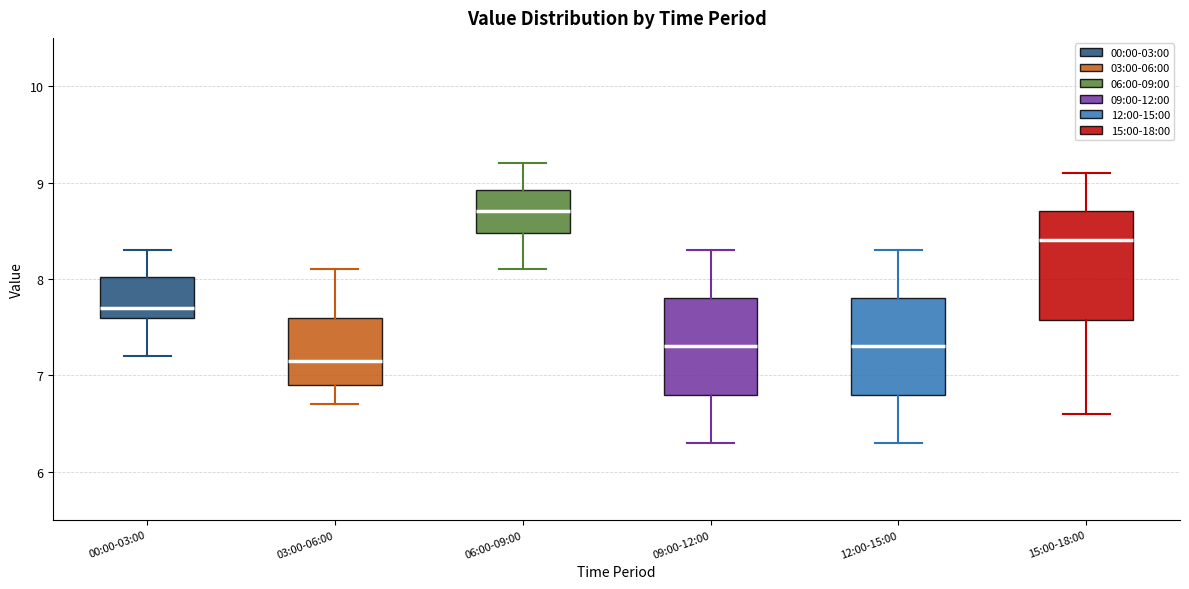

Reading left to right, transcribe this box plot: for each box, give where its median line is, the range the box spans, and where its two whiskers end, as read against the y-axis. The values are not printed on the chart, so give them approximately, as read against the axis.

00:00-03:00: median 7.7, box 7.6 to 8.0, whiskers 7.2 to 8.3
03:00-06:00: median 7.2, box 6.9 to 7.6, whiskers 6.7 to 8.1
06:00-09:00: median 8.7, box 8.5 to 8.9, whiskers 8.1 to 9.2
09:00-12:00: median 7.3, box 6.8 to 7.8, whiskers 6.3 to 8.3
12:00-15:00: median 7.3, box 6.8 to 7.8, whiskers 6.3 to 8.3
15:00-18:00: median 8.4, box 7.6 to 8.7, whiskers 6.6 to 9.1